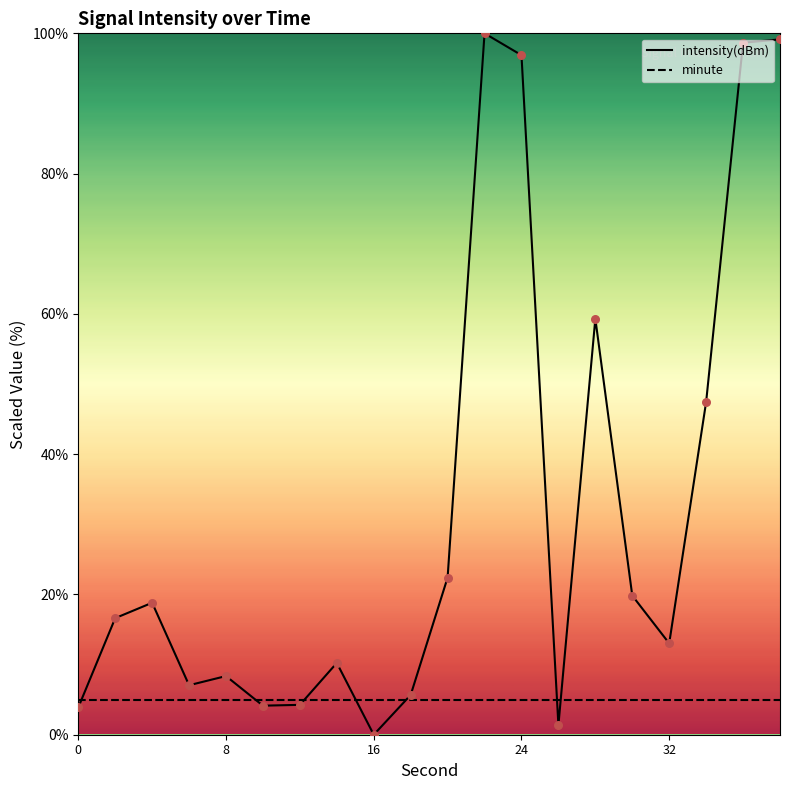

Which series contains the highest Y value?

intensity(dBm)